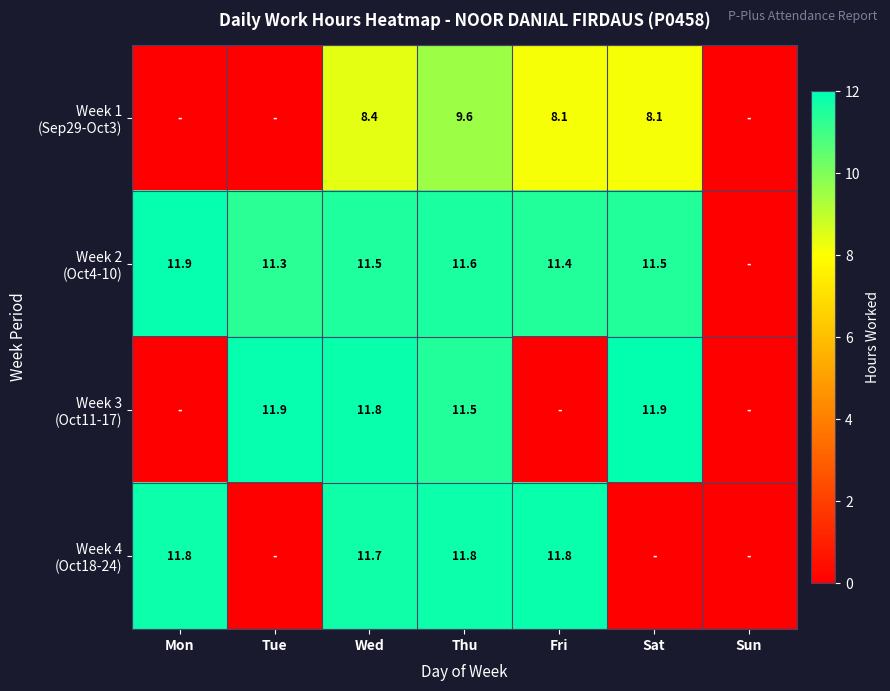

What is the spread (max minus min) of values at Thu?

2.2